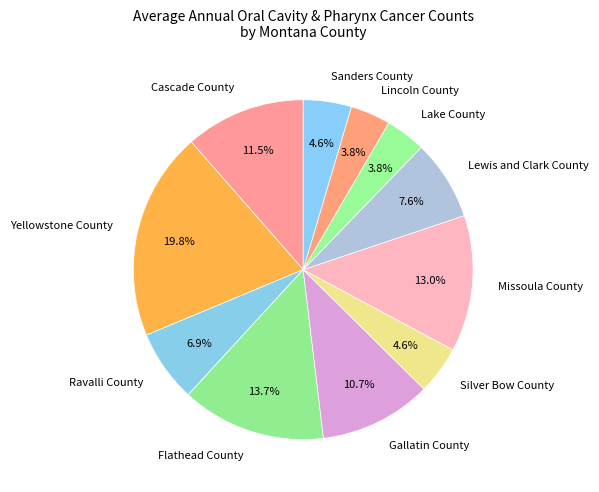

Does any single category account for the majority?

No